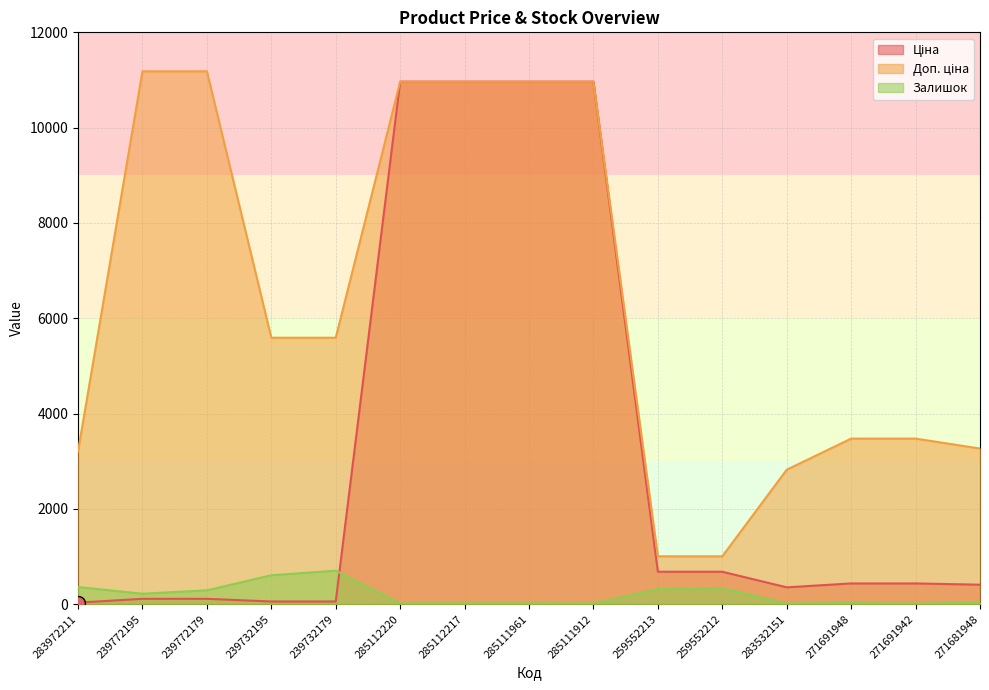

How many series are shown in this chart?

3